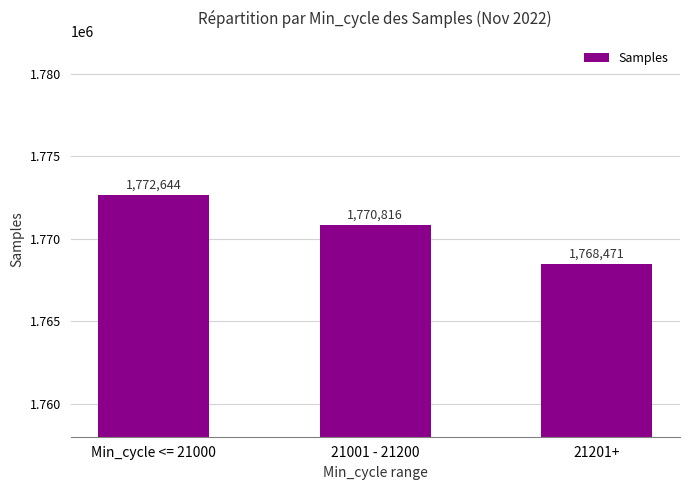

At which category does the chart reach its peak across all series?

Min_cycle <= 21000